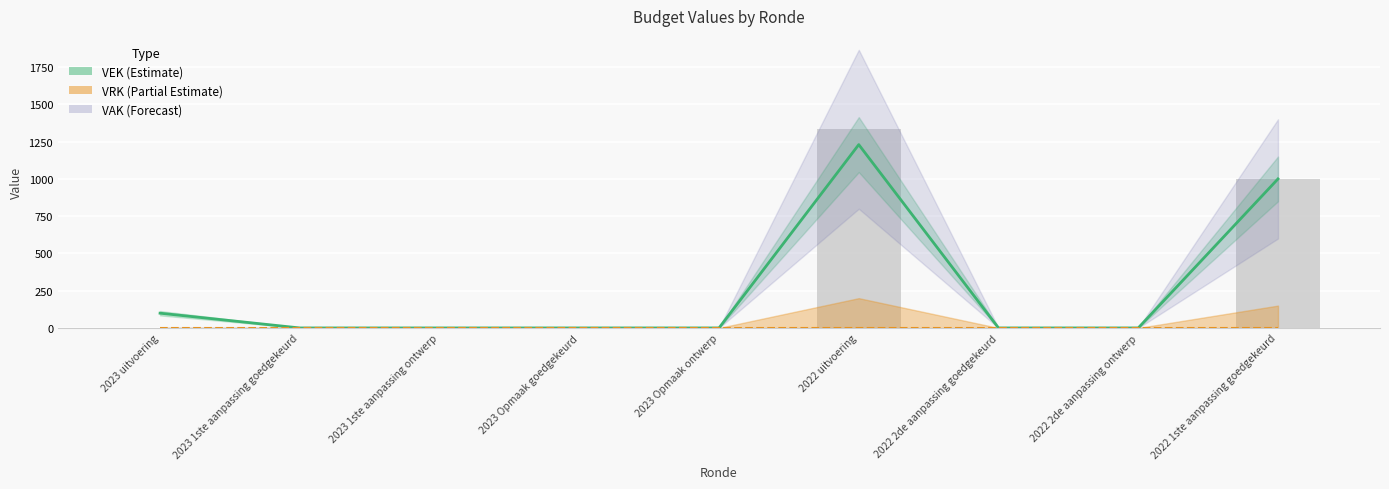

Reading left to right, list all the values displayed in this chart.

VEK: 99	0	0	0	0	1230	0	0	1000
VRK: 0	0	0	0	0	0	0	0	0
VAK: 0	0	0	0	0	1333	0	0	1000